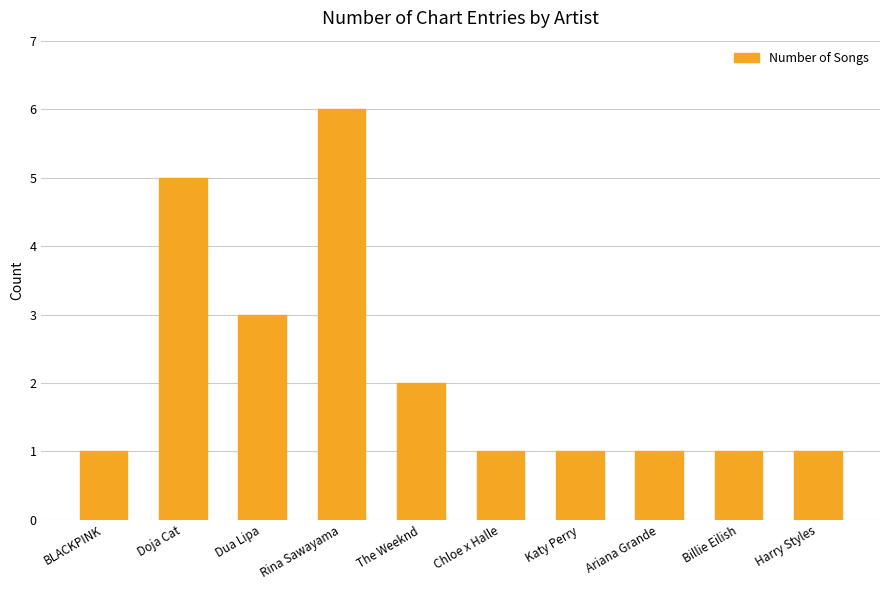

Count the number of data series in this chart.

1